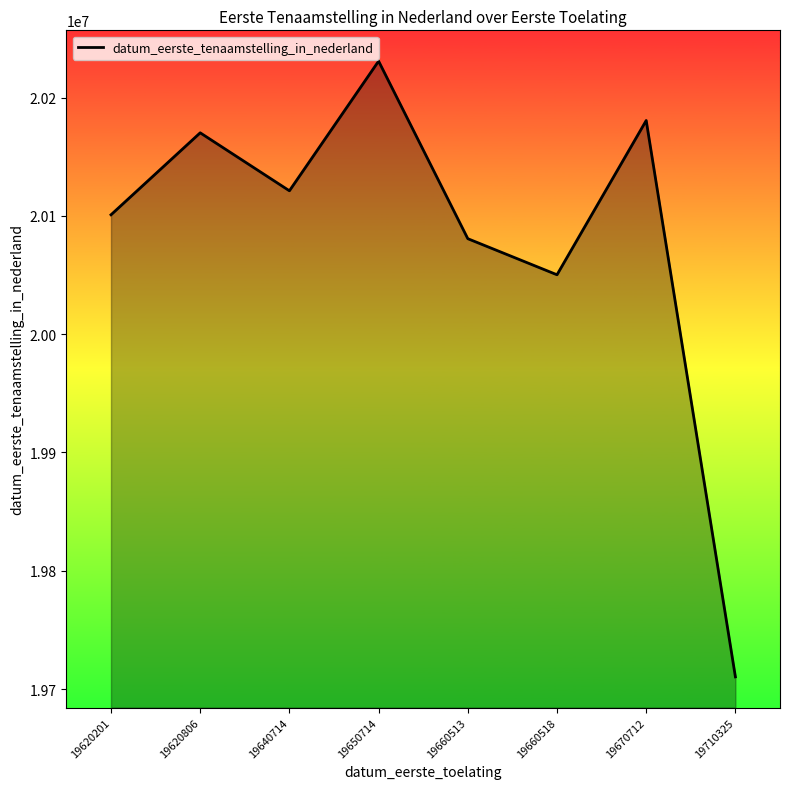

Rank the categories by value from highest to lowest.

19650714, 19670712, 19620806, 19640714, 19620201, 19660513, 19660518, 19710325